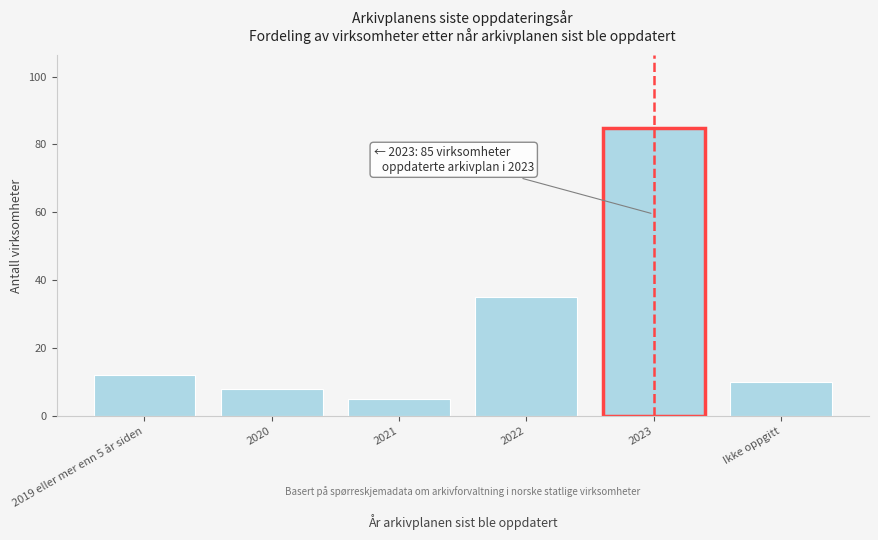

Reading left to right, list all the values displayed in this chart.

12	8	5	35	85	10